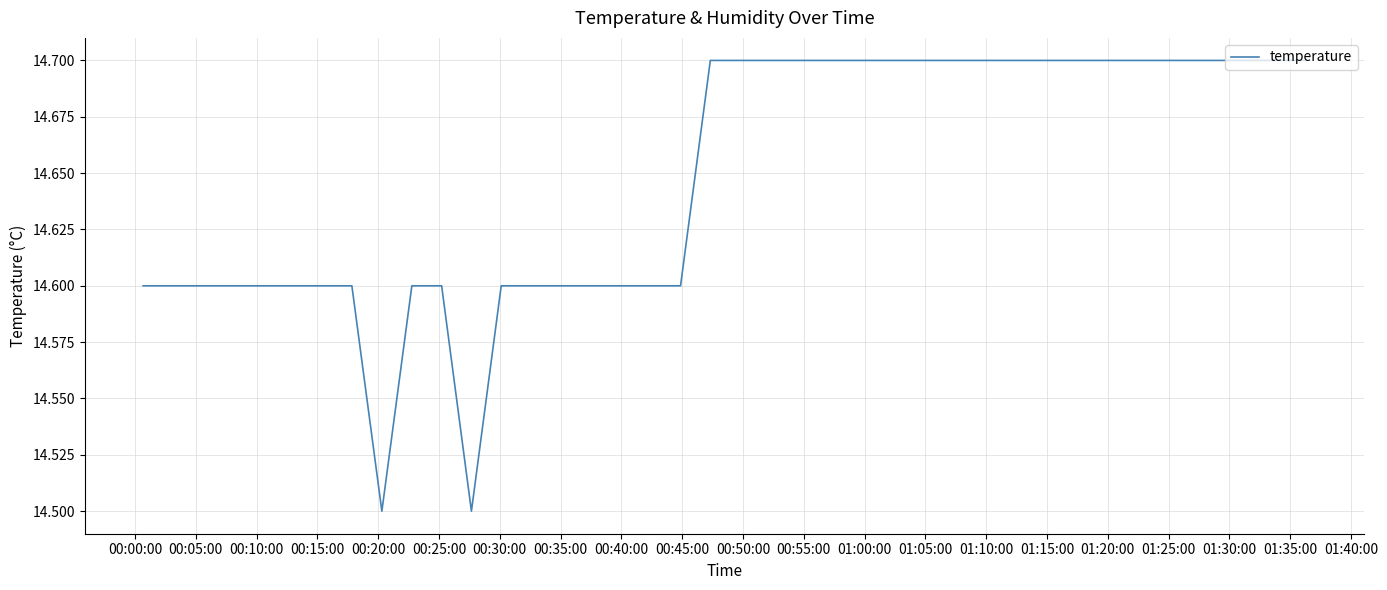

What is the maximum value shown in the chart?

14.7